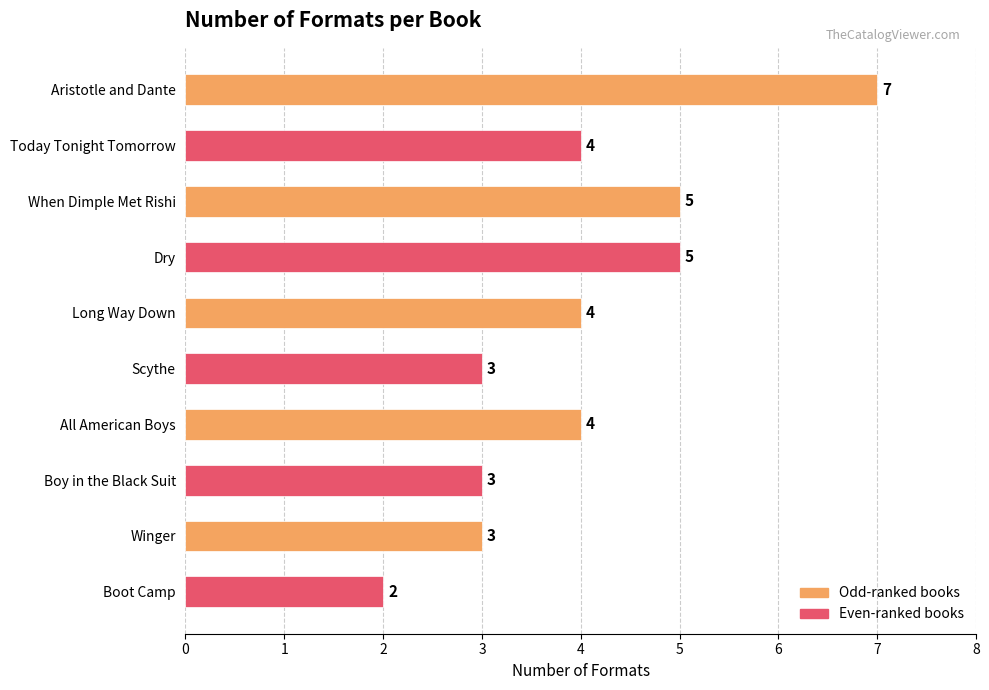

What is the label of the 4th bar from the top?

Dry